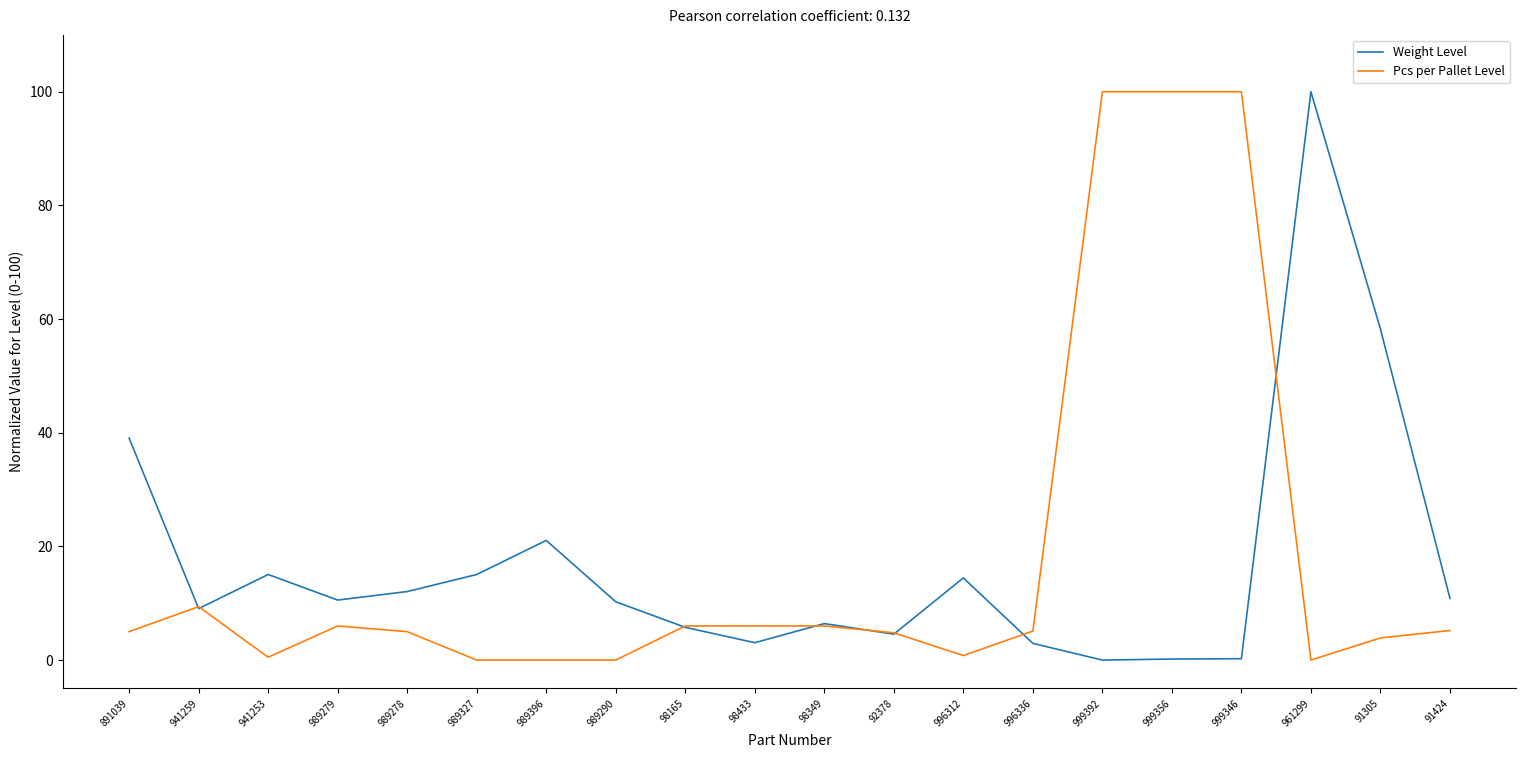

What are all the series names shown in the legend?

Weight Level, Pcs per Pallet Level